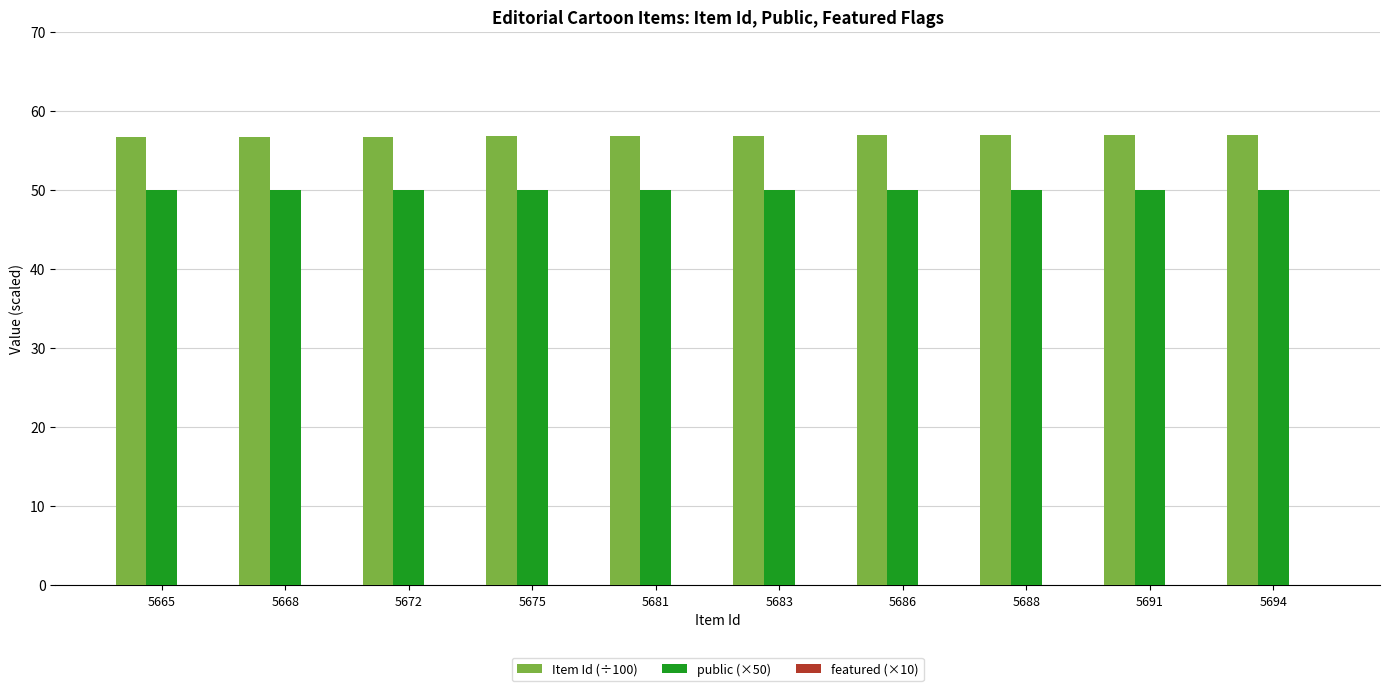

What is the sum of the Item Id (÷100) values at 5668 and 5675?

113.4